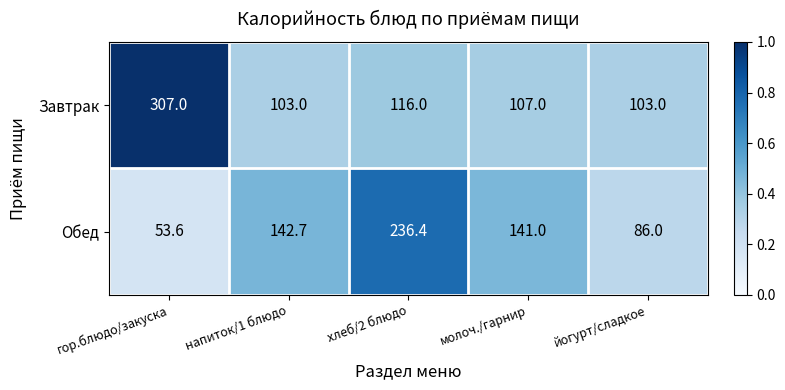

What is the average value of the Завтрак series?

147.2